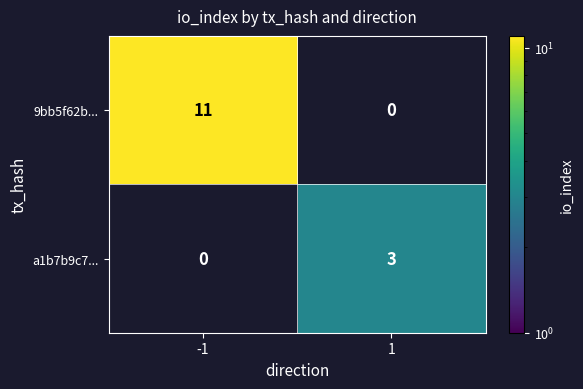

The 9bb5f62b... series shows 11 at -1. True or false?

True